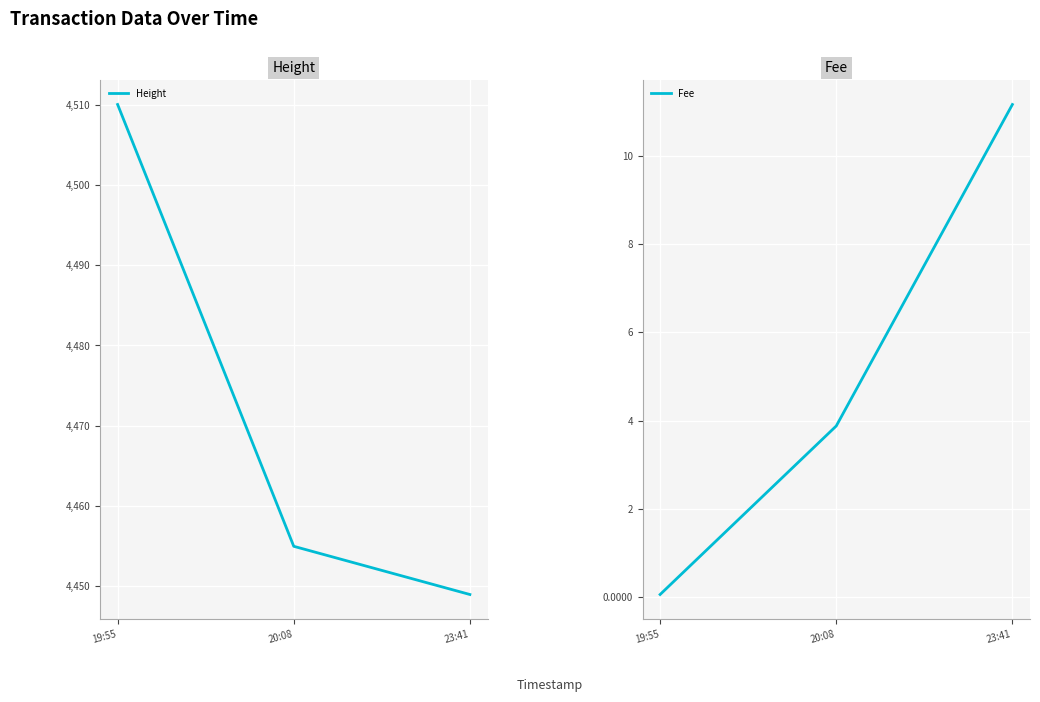

At how many categories does at least one series exceed 3121?

3